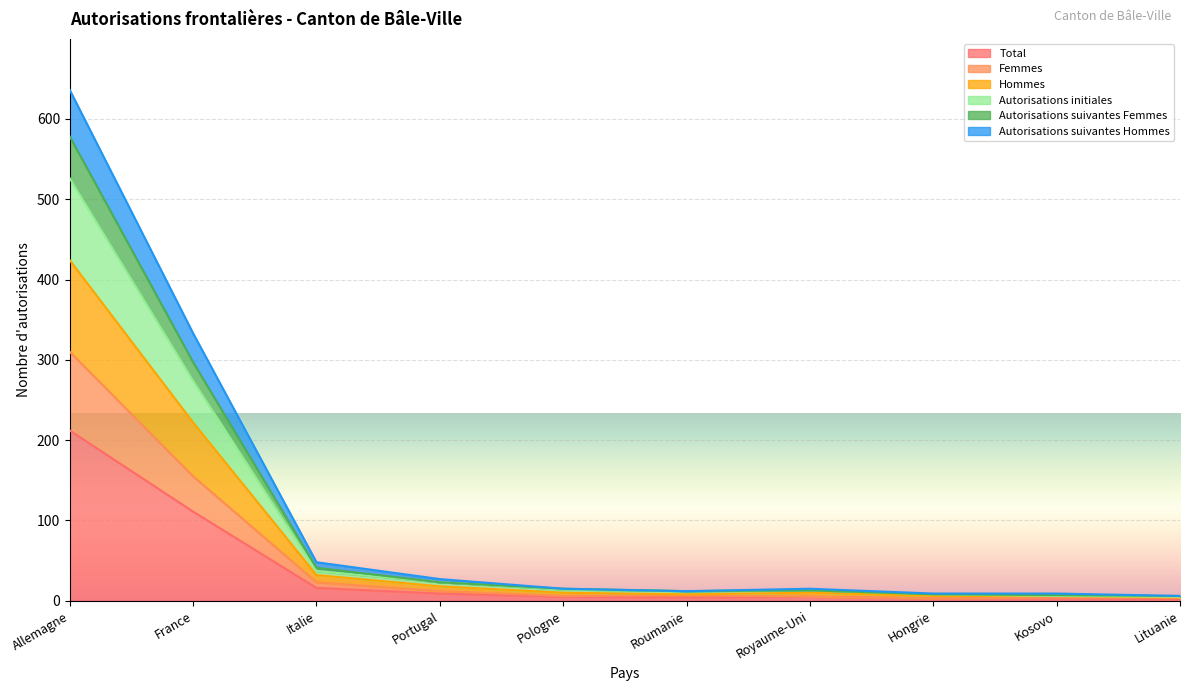

What is the label of the 7th point from the left?

Royaume-Uni